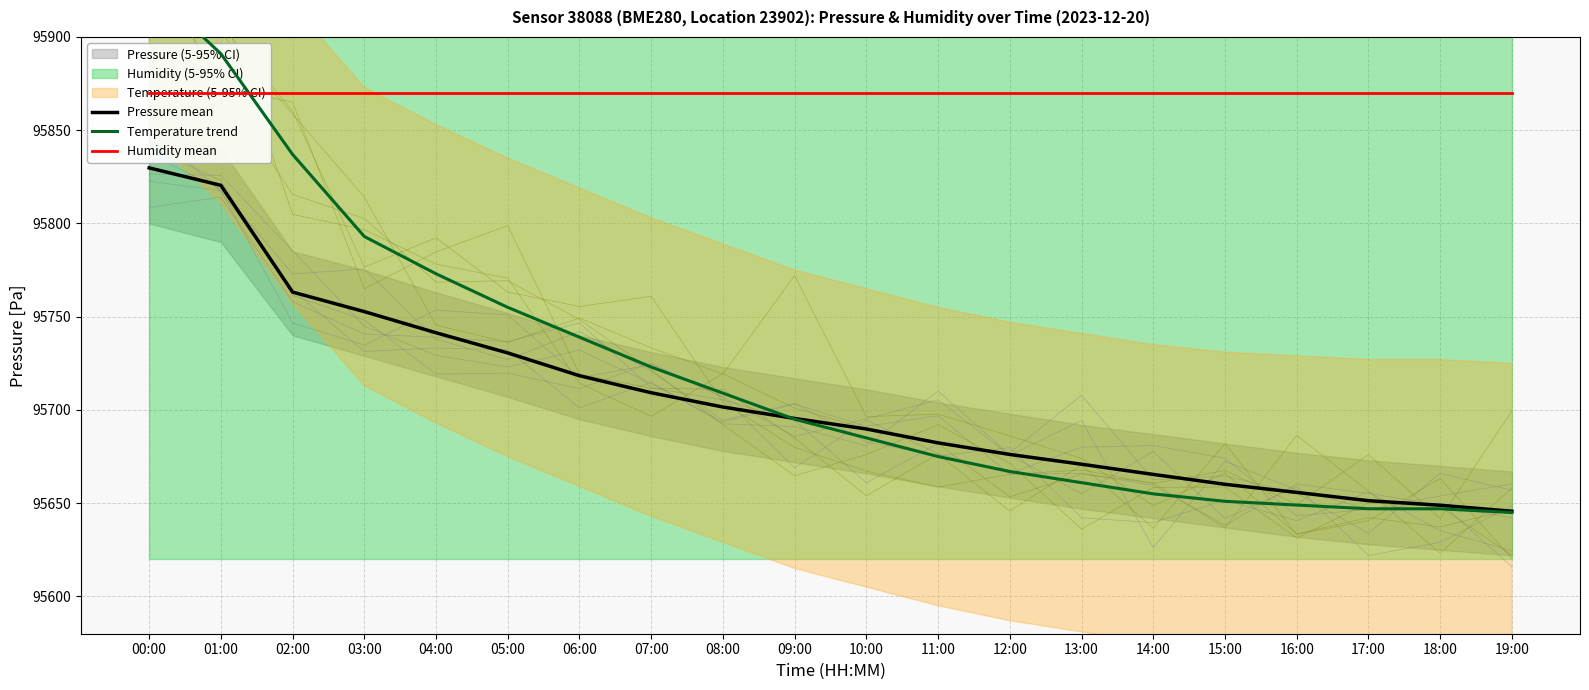

Reading right to left, extract all data points from this chart.

Pressure mean: 95645.7	95648.9	95651.3	95655.8	95660.1	95665.4	95670.9	95676.1	95682.3	95689.8	95695.4	95701.6	95709.2	95718.3	95730.6	95741.4	95752.7	95763.2	95820.4	95829.8
Temperature trend: 95645.0	95647.0	95647.0	95649.0	95651.0	95655.0	95661.0	95667.0	95675.0	95685.0	95695.0	95709.0	95723.0	95739.0	95755.0	95773.0	95793.0	95837.0	95891.0	95927.0
Humidity mean: 95870.0	95870.0	95870.0	95870.0	95870.0	95870.0	95870.0	95870.0	95870.0	95870.0	95870.0	95870.0	95870.0	95870.0	95870.0	95870.0	95870.0	95870.0	95870.0	95870.0